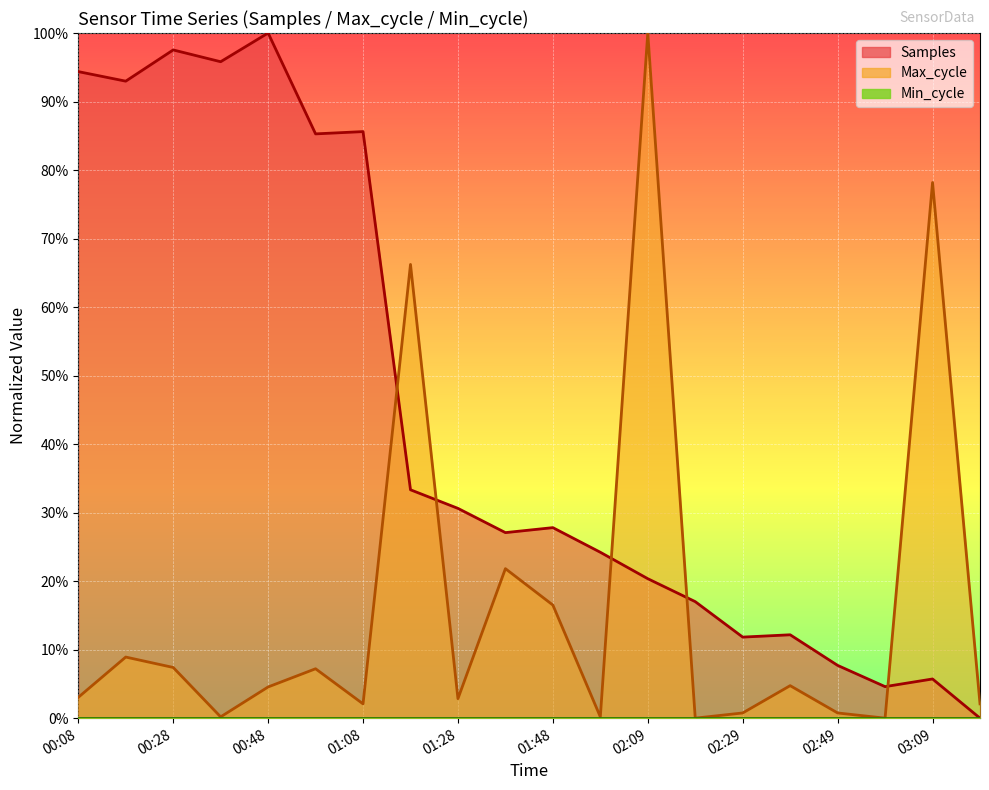

At which category does Max_cycle reach its first local peak?

00:18